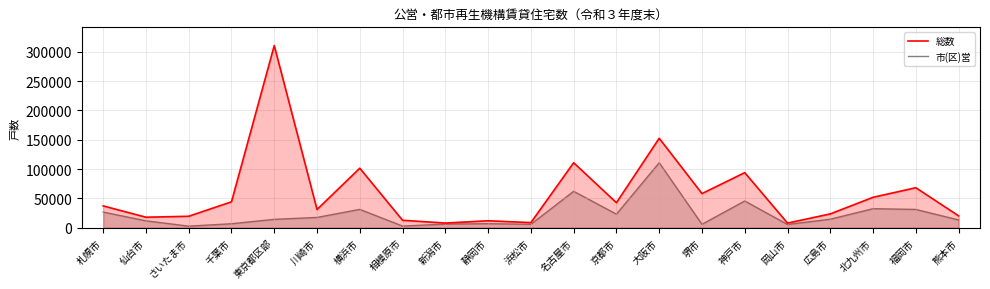

What is the average value of the 総数 series?

58767